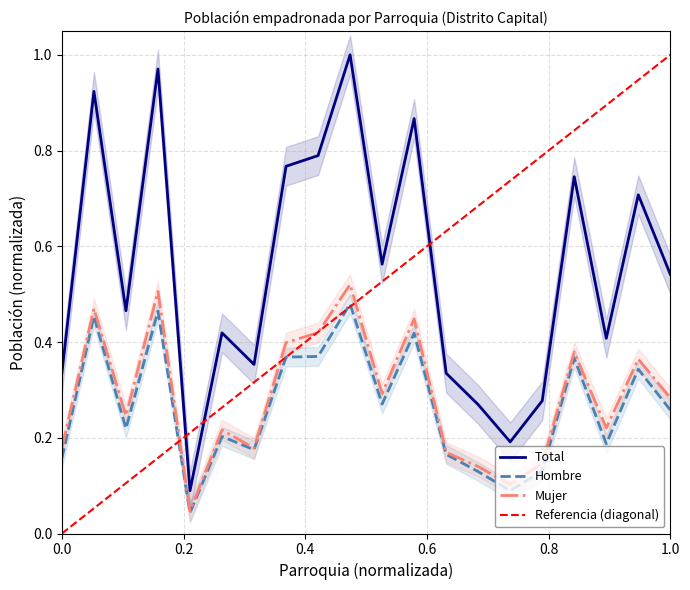

True or false: Hombre and Total cross at least once.

False